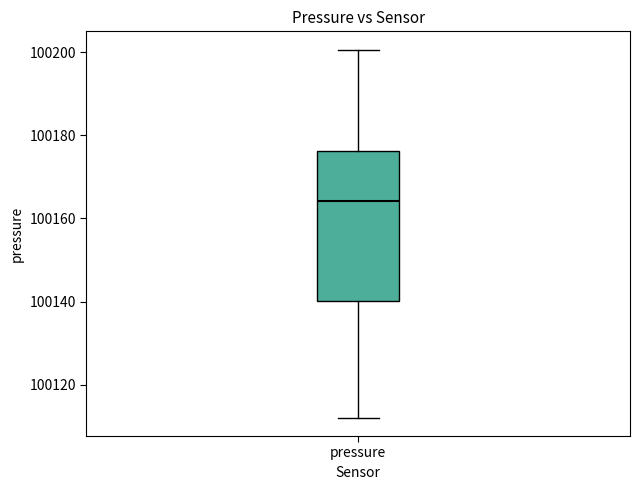

Transcribe this box plot: give where the median line is, the range the box spans, and where the two whiskers end, as read against the y-axis. The values are not printed on the chart, so give them approximately, as read against the axis.

median 100164, box 100140 to 100176, whiskers 100112 to 100200